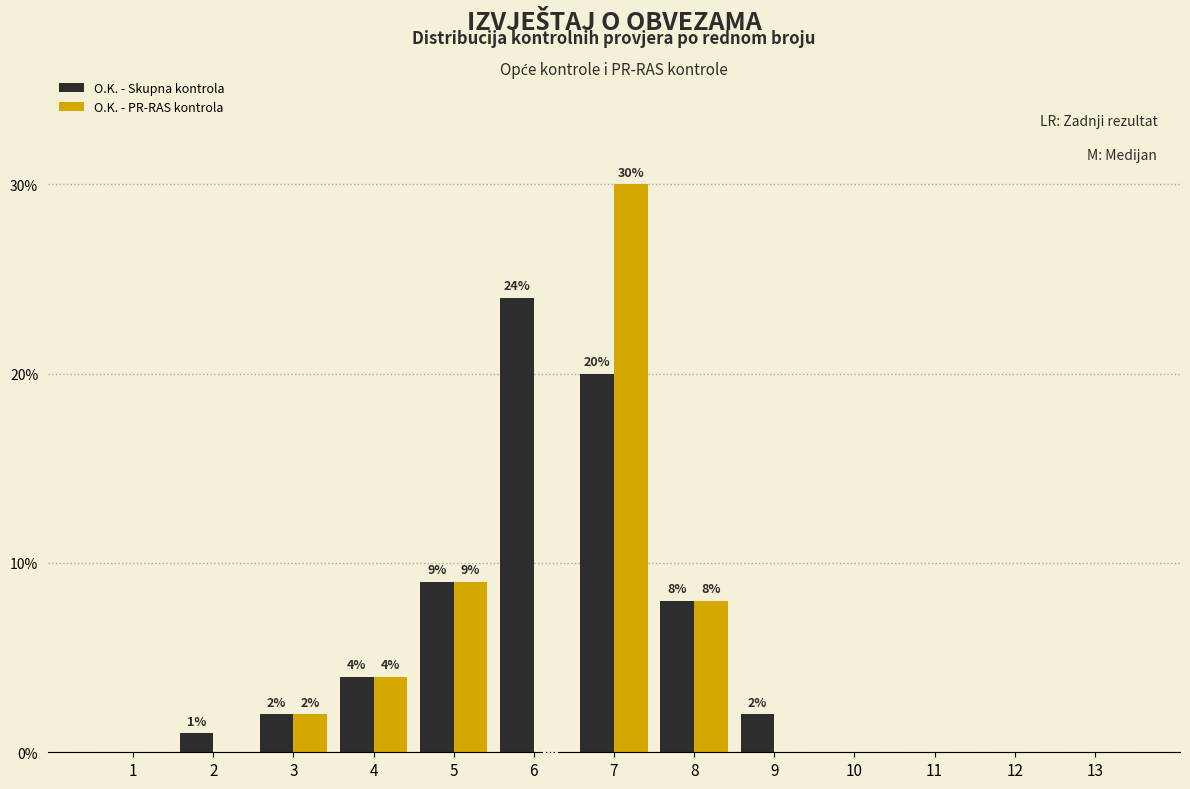

Reading left to right, extract all data points from this chart.

O.K. - Skupna kontrola: 1=0	2=1	3=2	4=4	5=9	6=24	7=20	8=8	9=2	10=0	11=0	12=0	13=0
O.K. - PR-RAS kontrola: 1=0	2=0	3=2	4=4	5=9	6=0	7=30	8=8	9=0	10=0	11=0	12=0	13=0